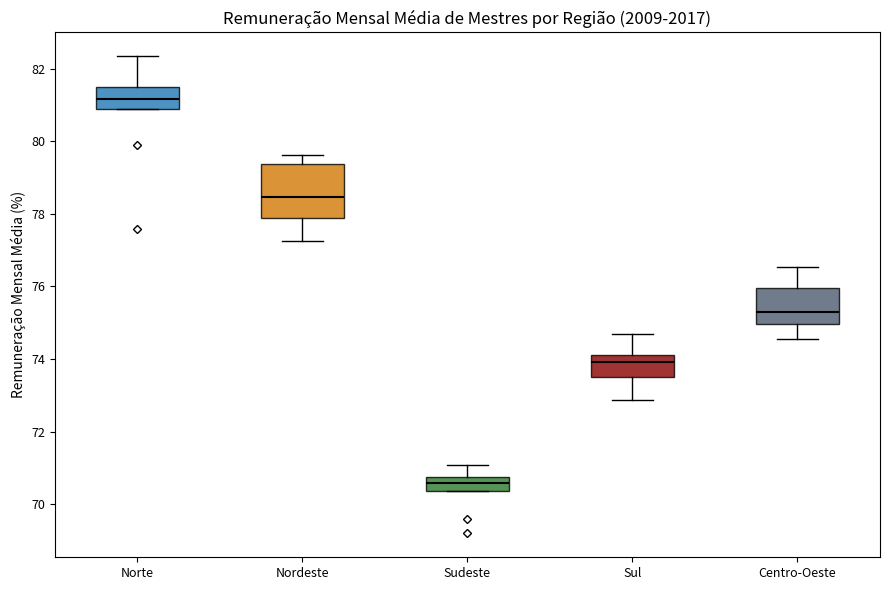

Reading left to right, transcribe this box plot: for each box, give where its median line is, the range the box spans, and where its two whiskers end, as read against the y-axis. The values are not printed on the chart, so give them approximately, as read against the axis.

Norte: median 81.2, box 80.8 to 81.6, whiskers 80.8 to 82.4
Nordeste: median 78.4, box 77.8 to 79.4, whiskers 77.2 to 79.6
Sudeste: median 70.6, box 70.4 to 70.8, whiskers 70.4 to 71.0
Sul: median 74.0, box 73.6 to 74.2, whiskers 72.8 to 74.6
Centro-Oeste: median 75.4, box 75.0 to 76.0, whiskers 74.6 to 76.6